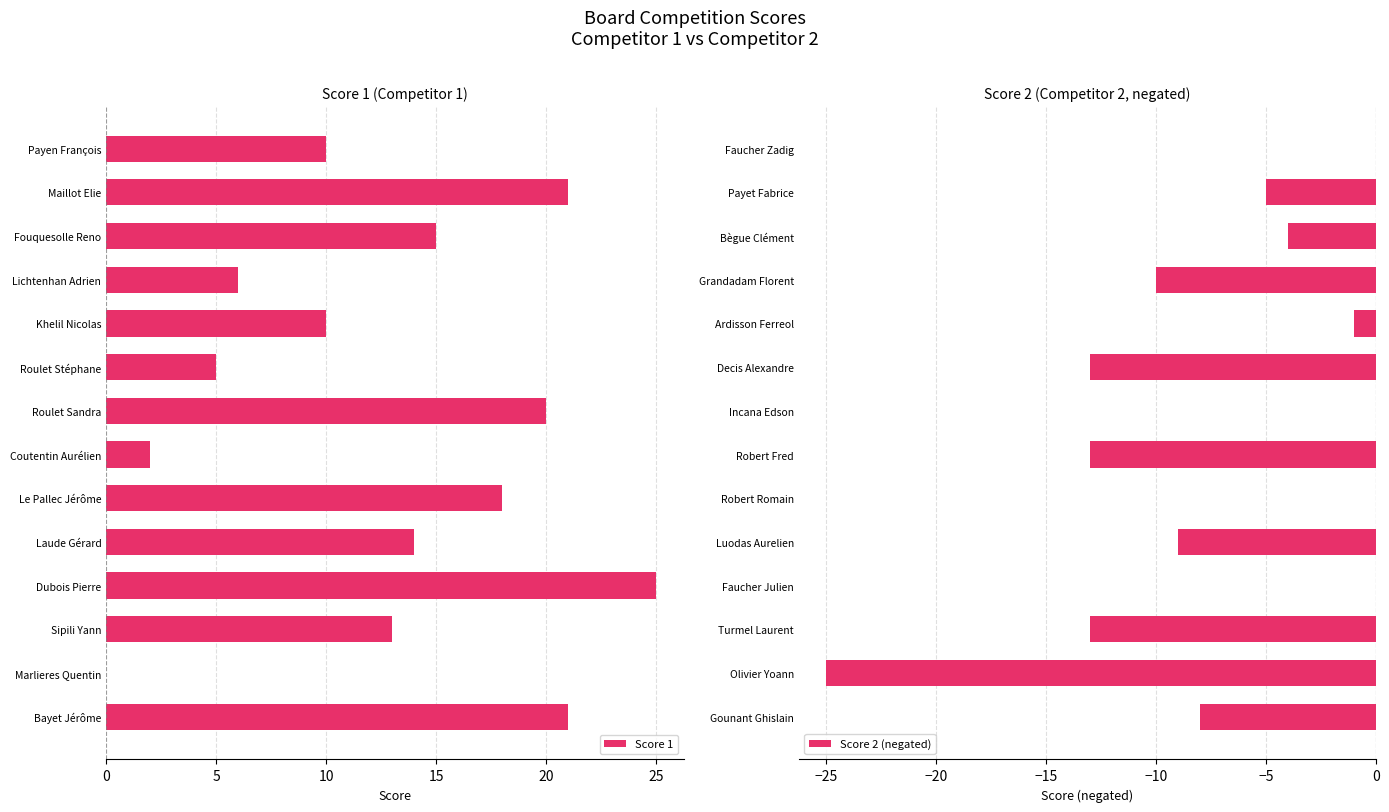

How many values in Score 1 are above zero?

13